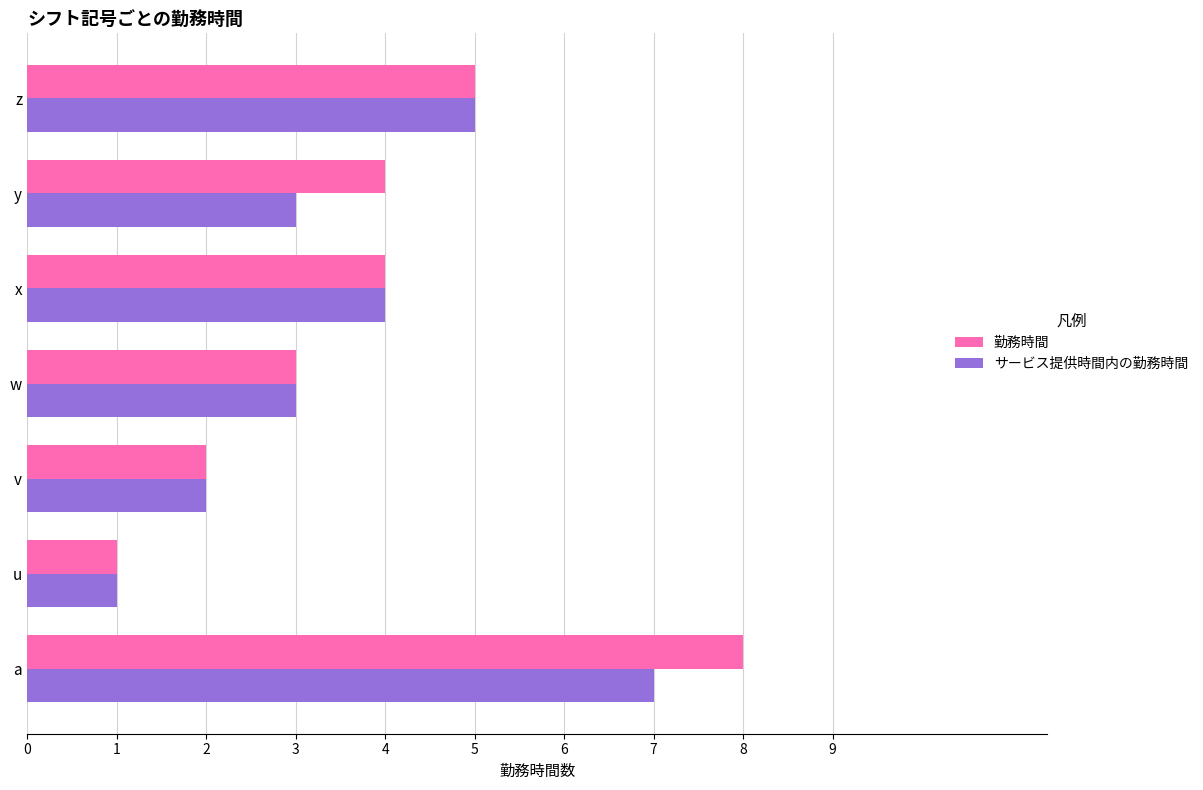

Is the value of 勤務時間 at v greater than the value of サービス提供時間内の勤務時間 at x?

No